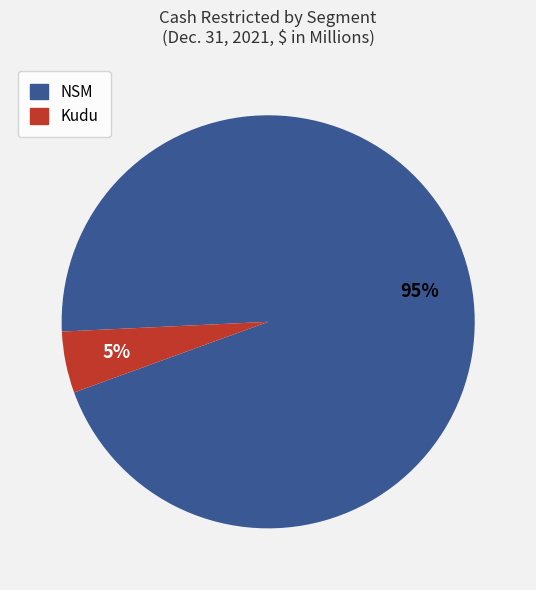

Is there any slice that represents more than half of the pie?

Yes